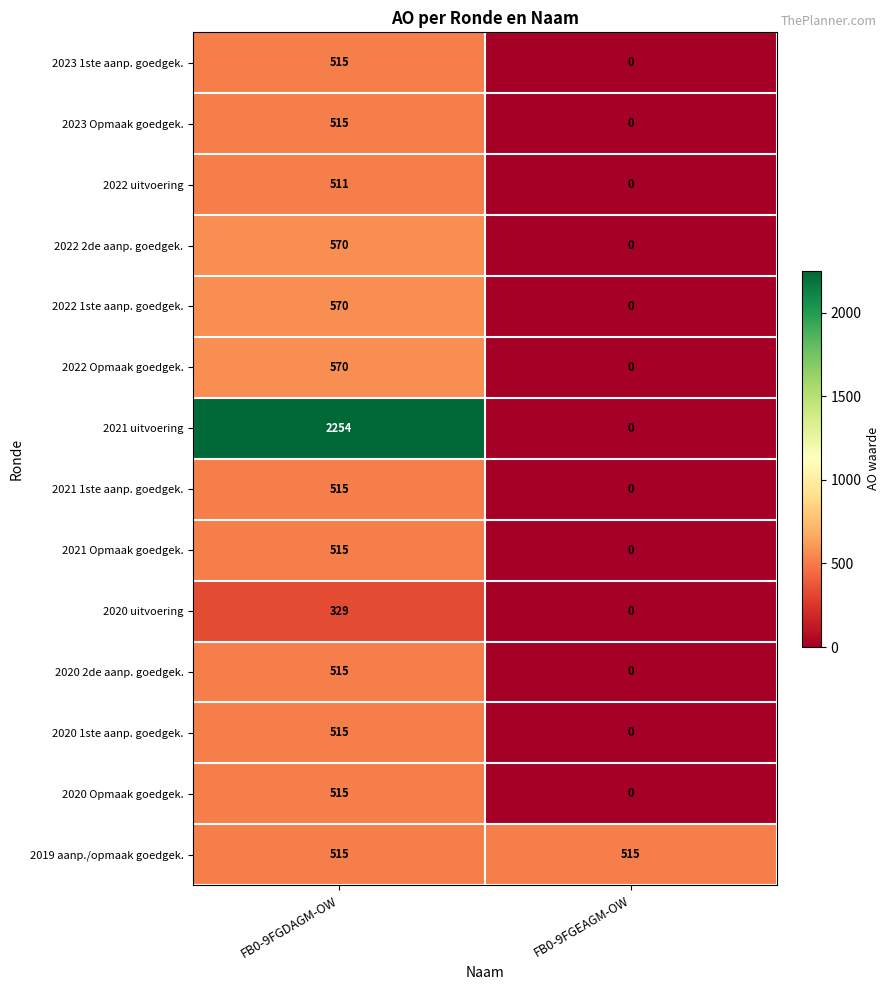

True or false: 2020 2de aanp. goedgek. has a value of 812 at FB0-9FGDAGM-OW.

False